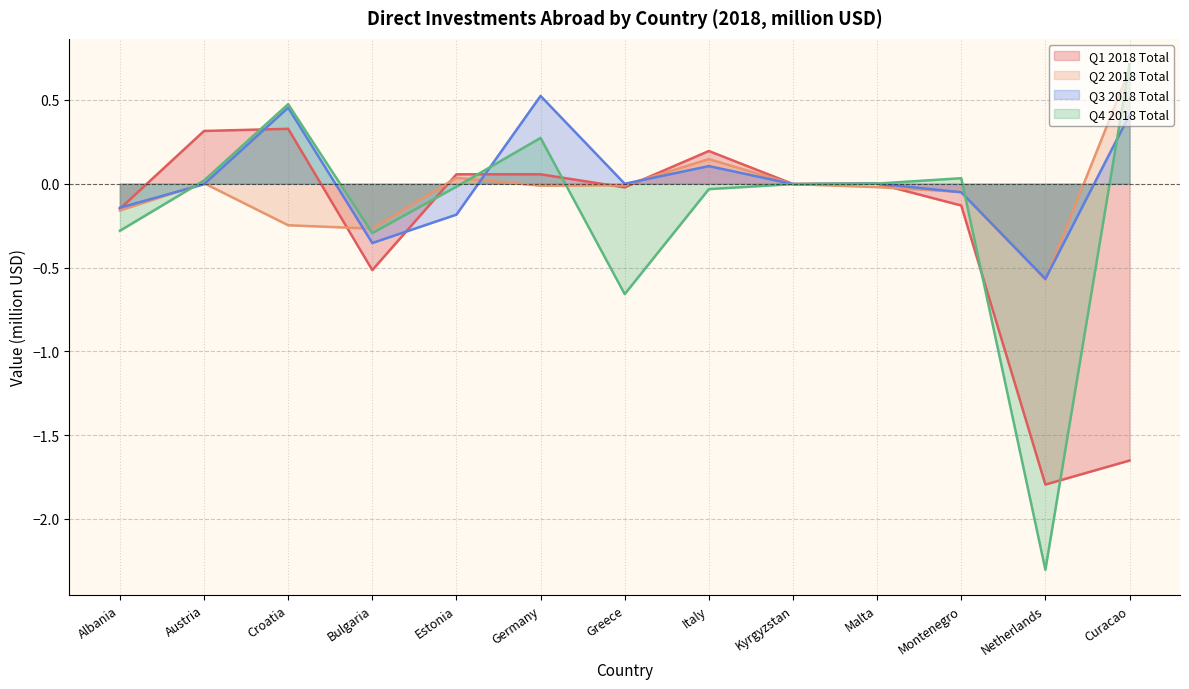

Is the value of Q4 2018 Total at Netherlands greater than the value of Q2 2018 Total at Greece?

No